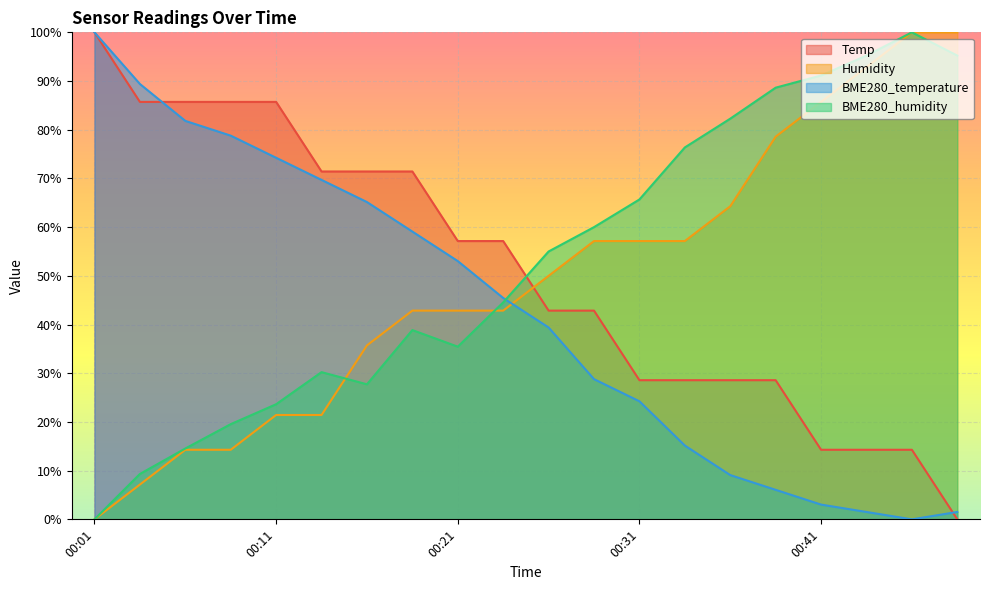

At how many categories does at least one series exceed 92?

4